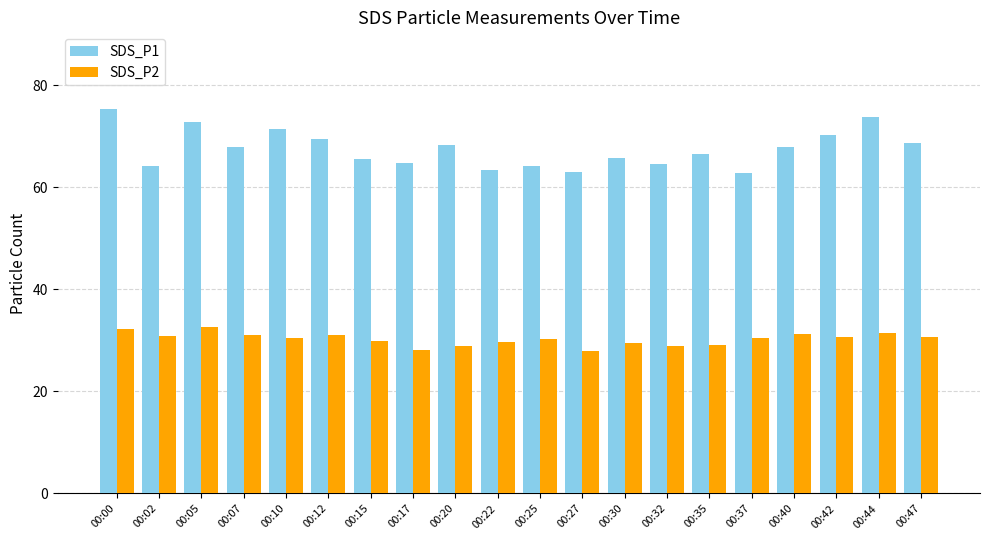

Which series has the largest range (max minus min)?

SDS_P1